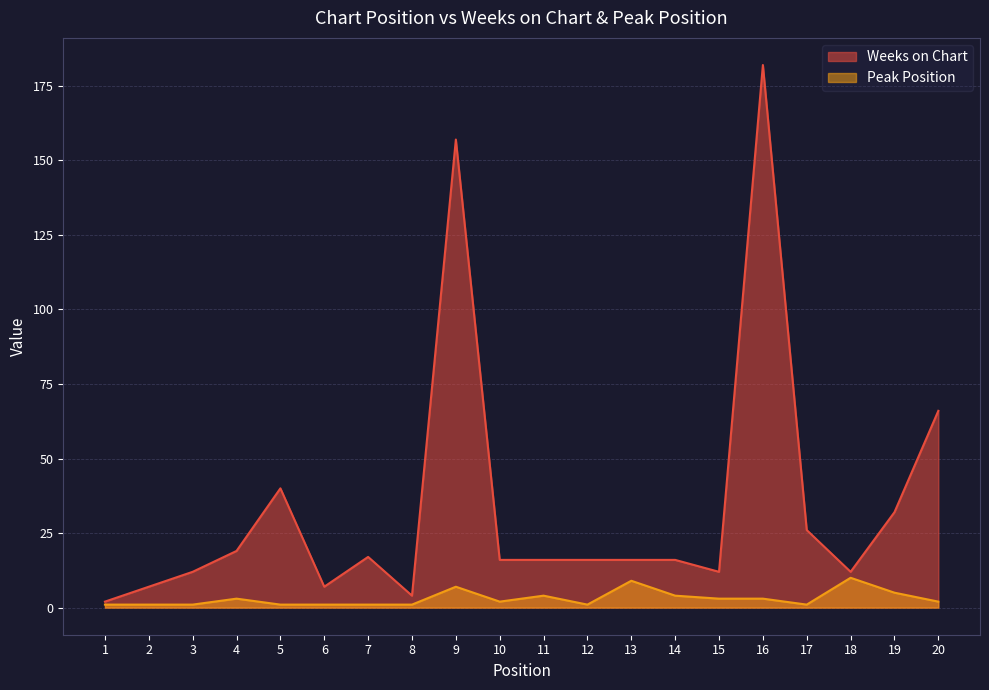

What is the value of the Weeks on Chart point at the 2nd from the left?

7